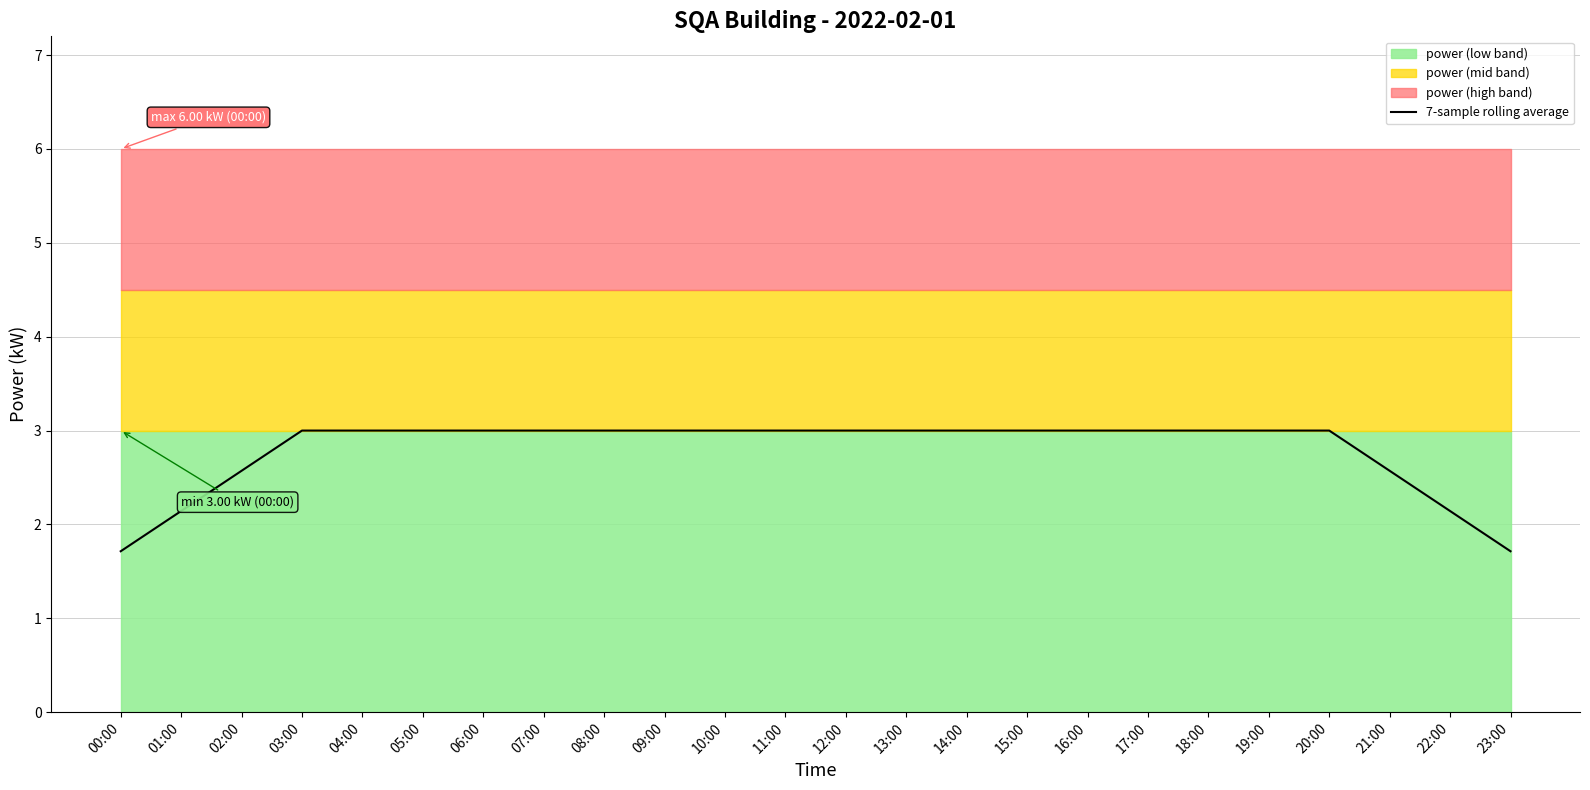

How many lines are shown in the chart?

1